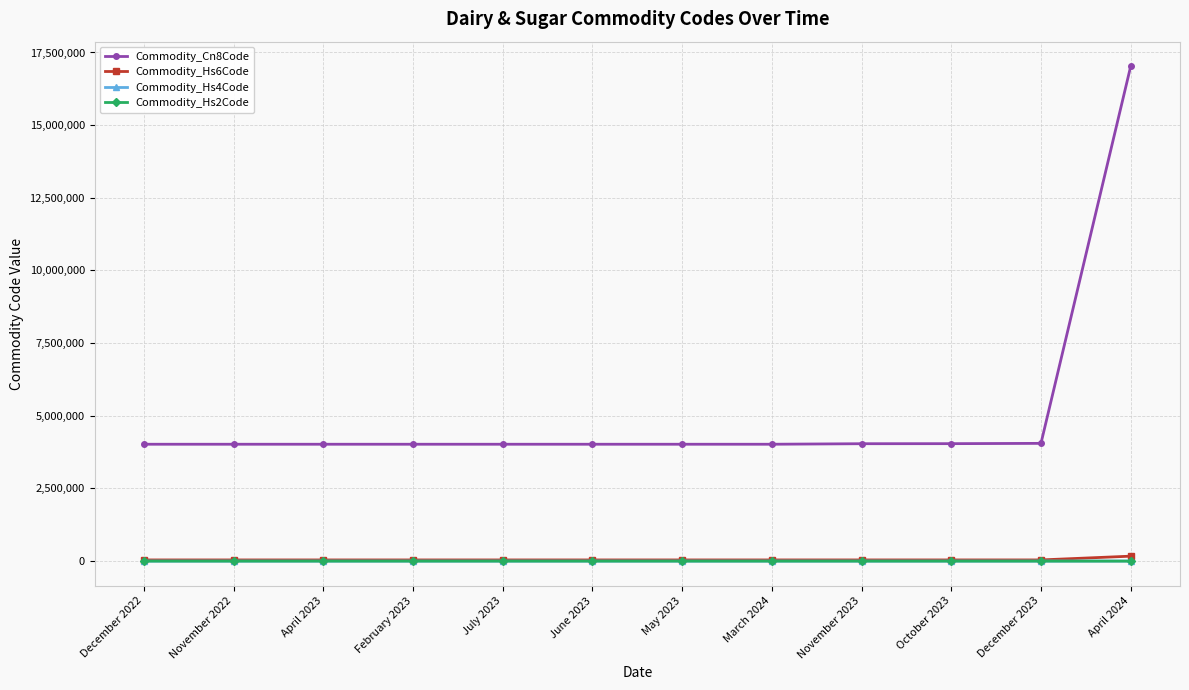

Which series has the largest total across all categories?

Commodity_Cn8Code